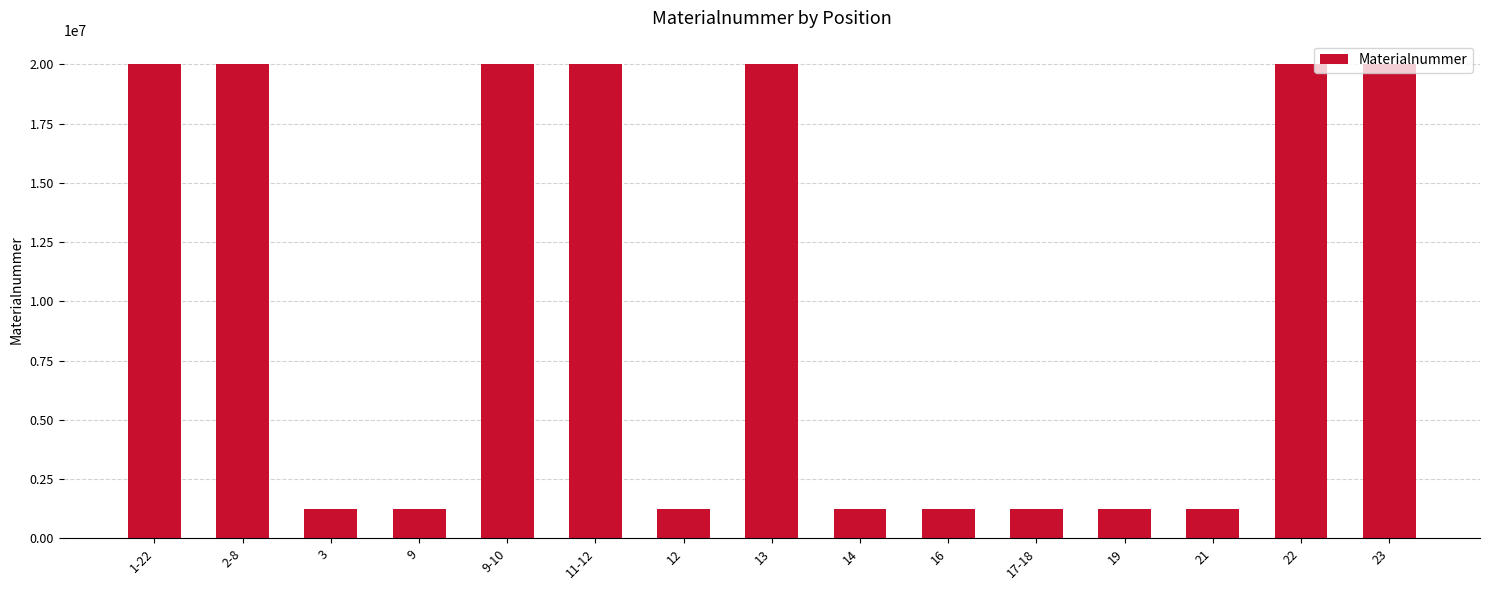

The value at 16 is 1225136. True or false?

True